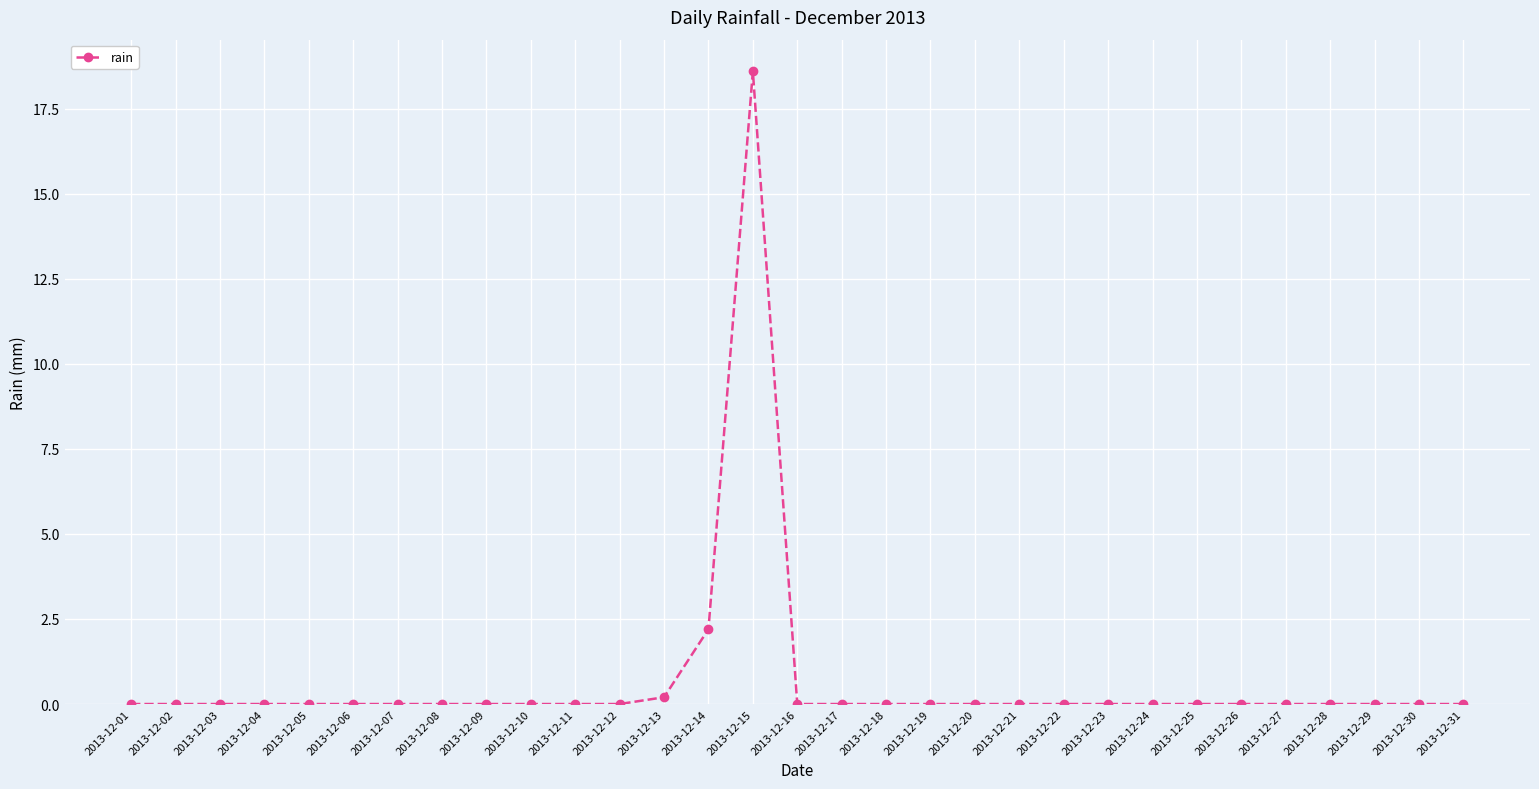

What is the difference between the maximum and second lowest values?

18.6